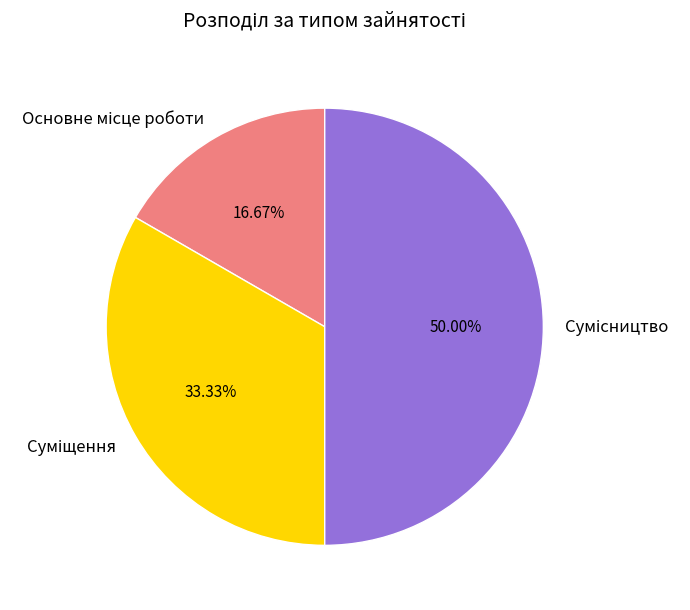

Count the number of slices in the pie.

3